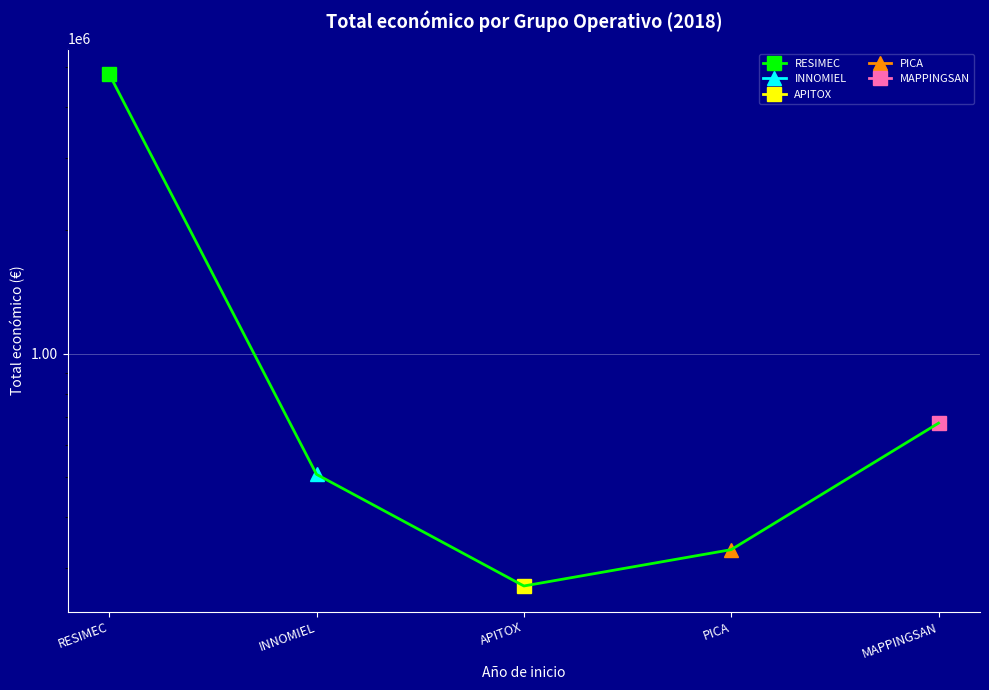

Reading left to right, transcribe all the data shown in this chart.

RESIMEC=4805923	INNOMIEL=508090	APITOX=271552	PICA=333001	MAPPINGSAN=677425